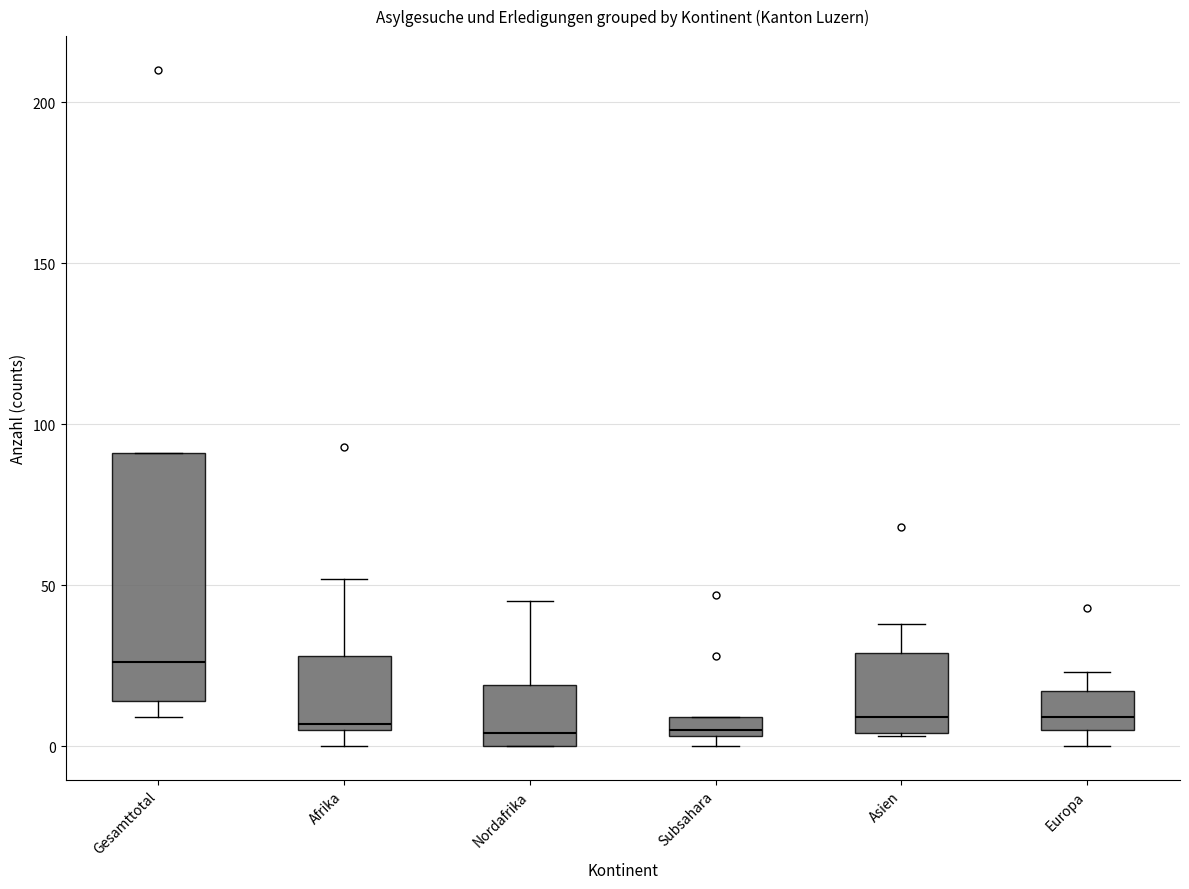

Comparing the boxes themselves (not the whiskers), which one is the tallest?

Gesamttotal